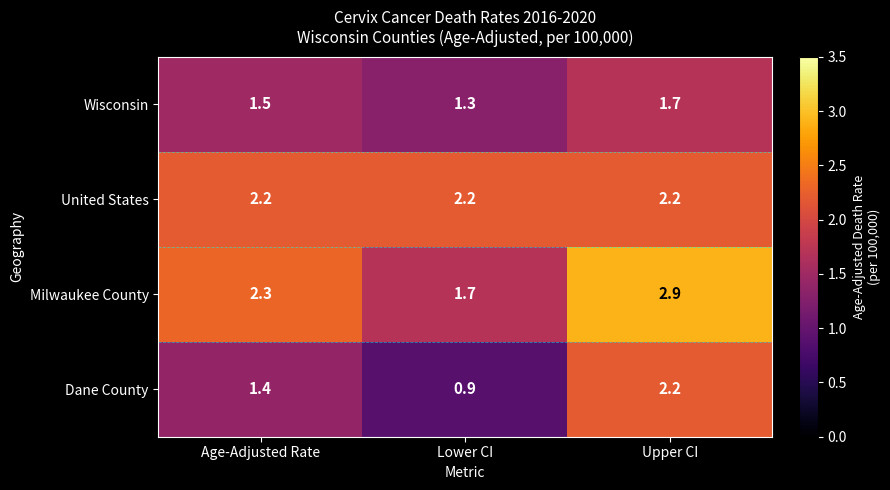

What is the spread (max minus min) of values at Age-Adjusted Rate?

0.9